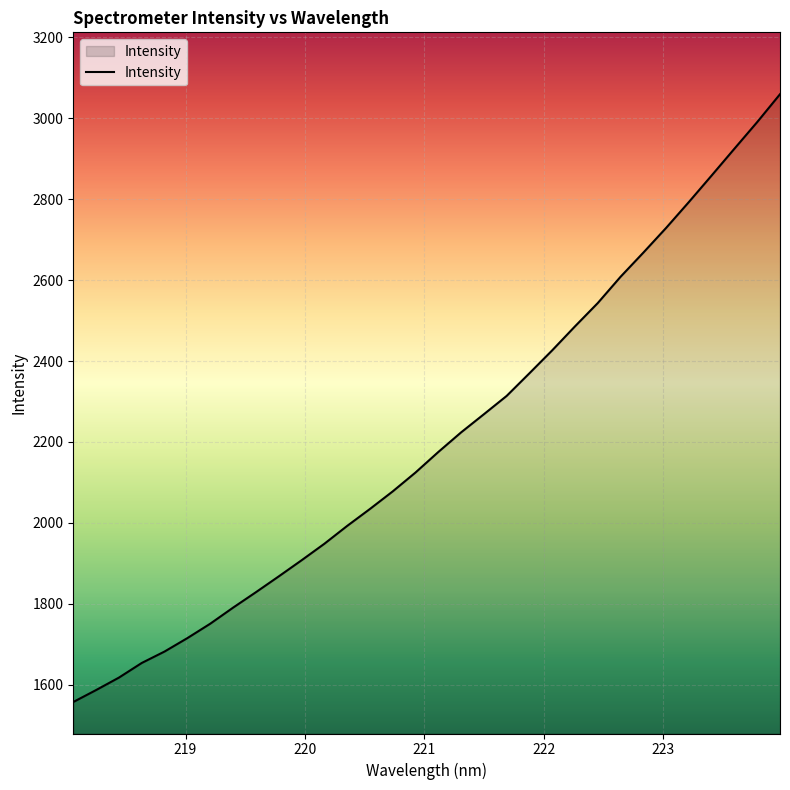

What is the difference between the maximum and minimum values?

1502.6